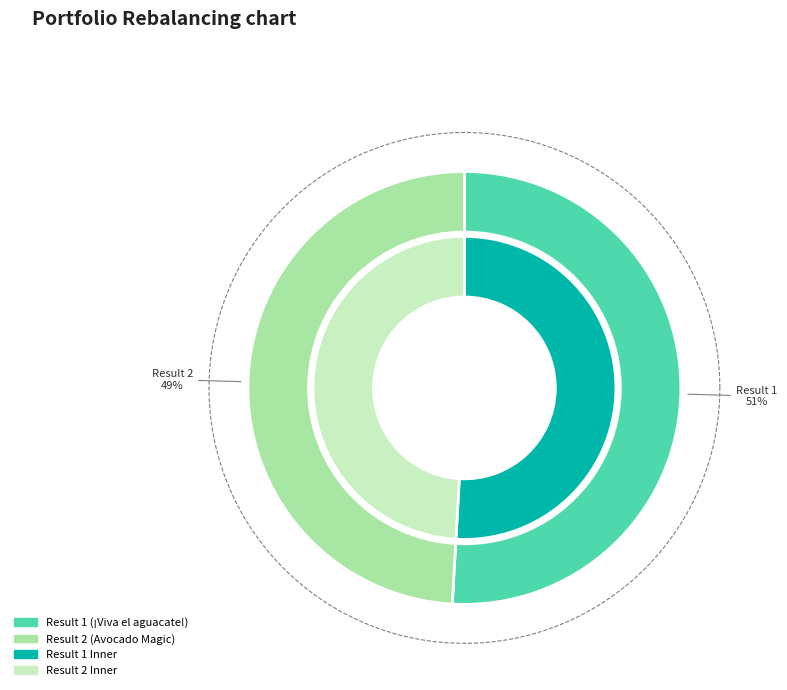

Which has a higher value, 2 or 1?

1